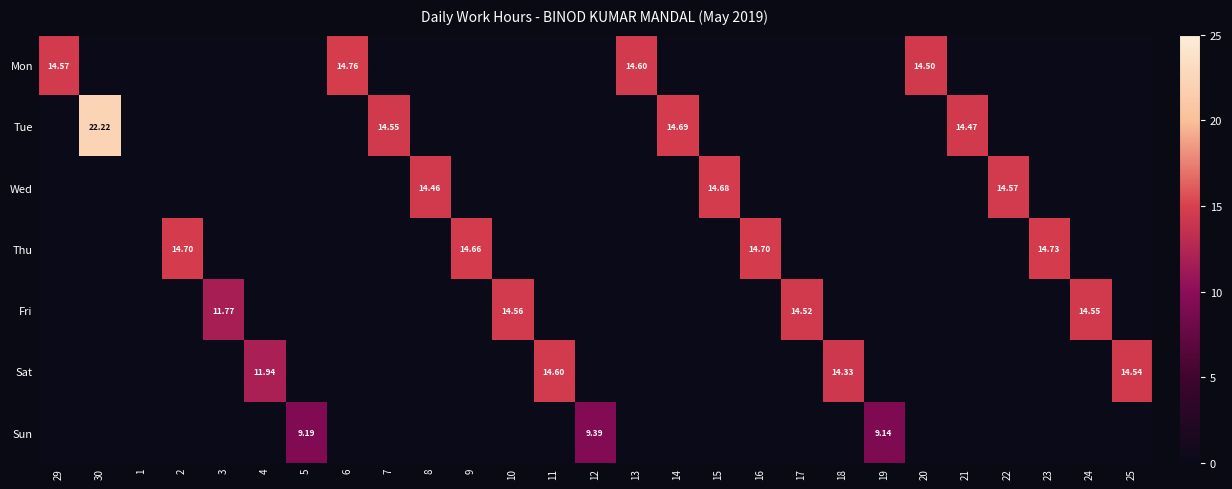

At which label does Wed reach its peak?

15